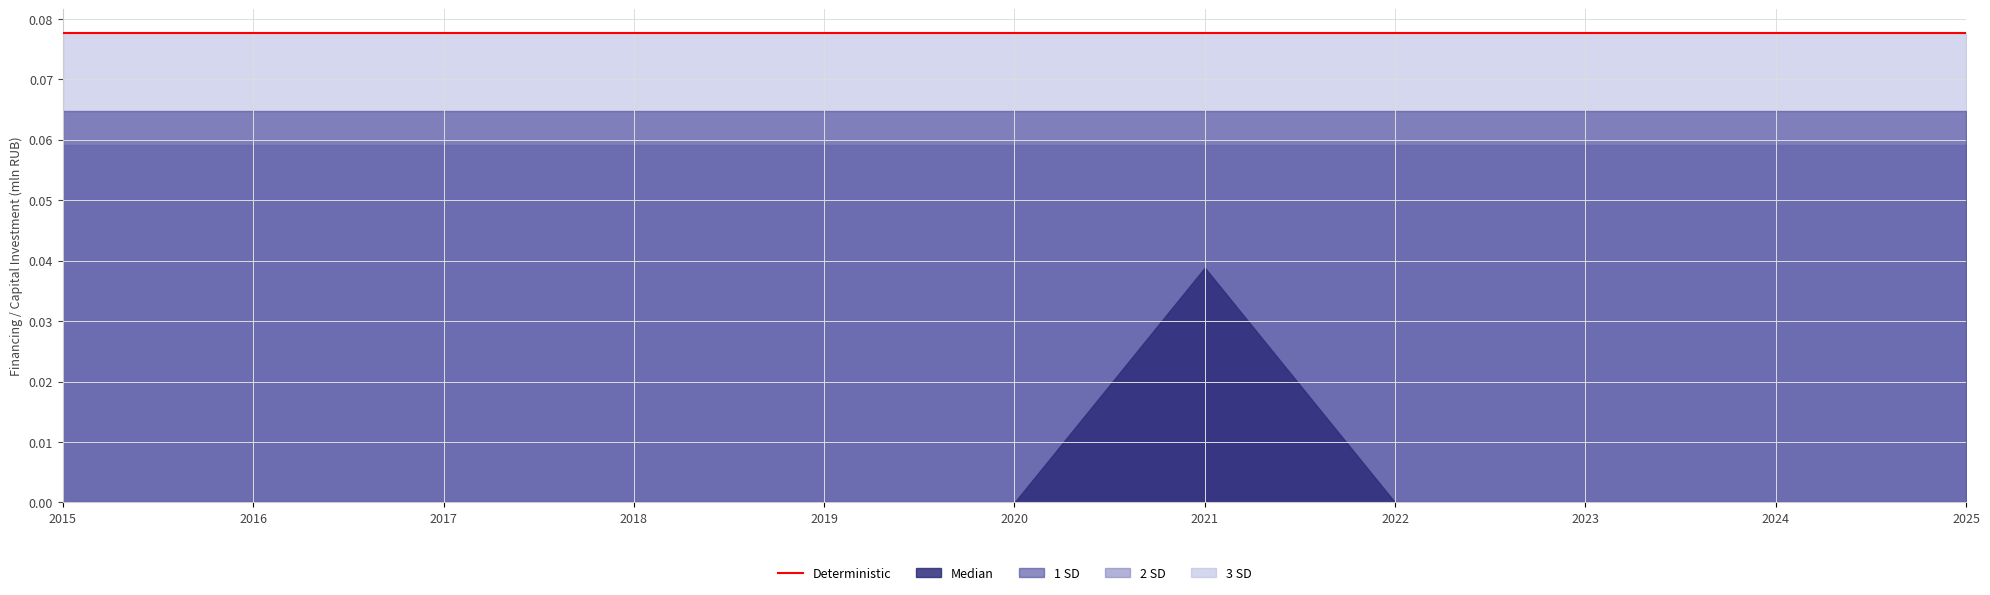

At which category is the sum across all series the highest?

2021